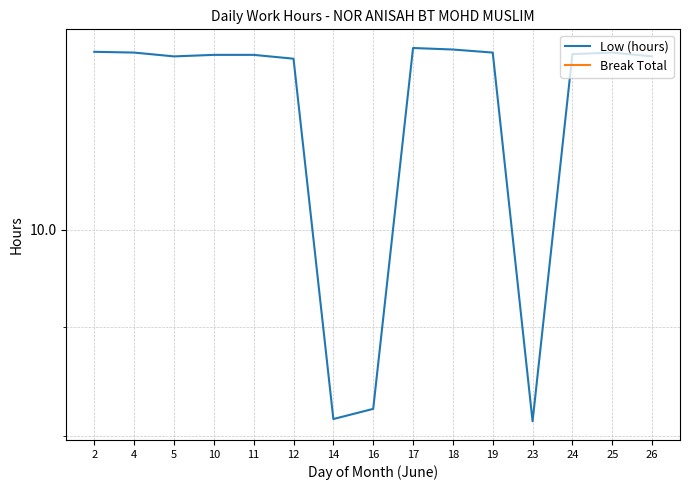

Rank the categories by Break Total value from highest to lowest.

2, 4, 5, 10, 11, 12, 14, 16, 17, 18, 19, 23, 24, 25, 26